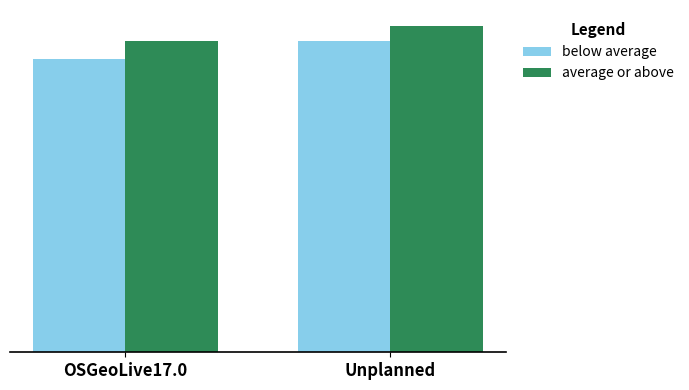

Count the average or above values in the range 2179 to 2283.

2